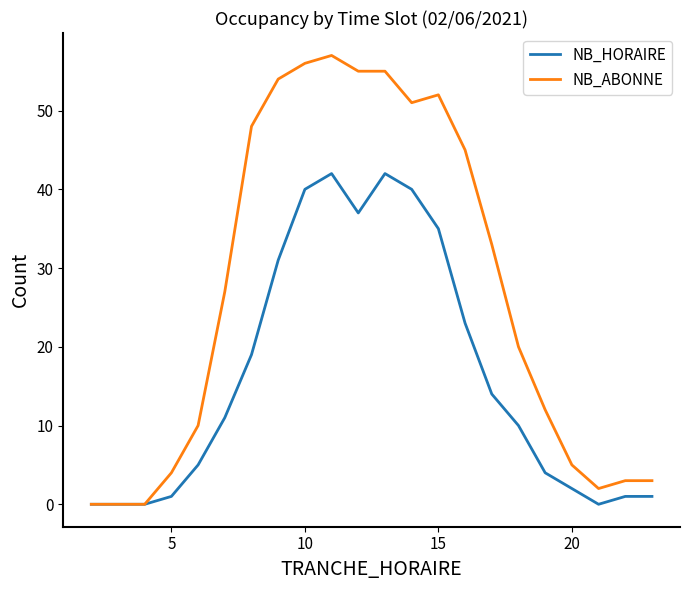

List the series in order of their overall mean, lowest first.

NB_HORAIRE, NB_ABONNE